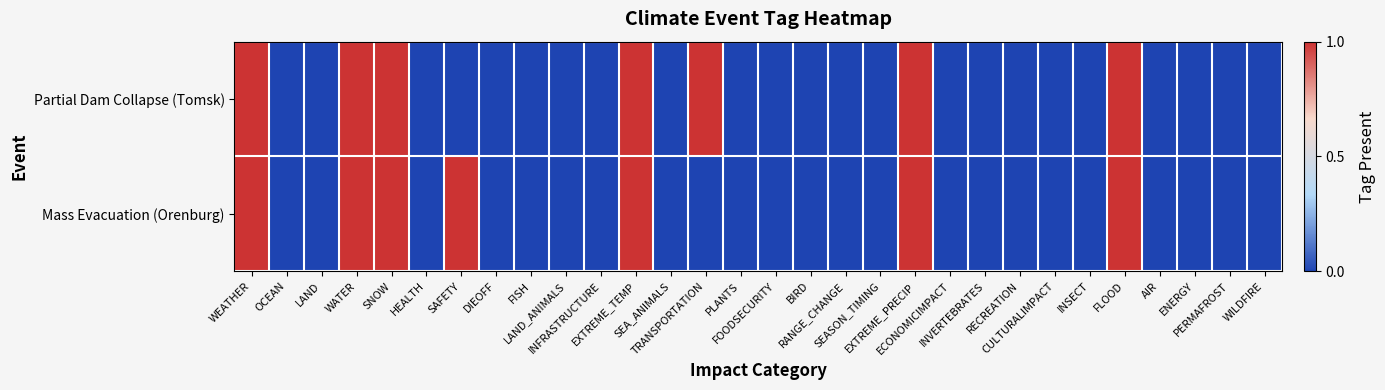

Reading left to right, transcribe all the data shown in this chart.

Partial Dam Collapse (Tomsk): WEATHER=1	OCEAN=0	LAND=0	WATER=1	SNOW=1	HEALTH=0	SAFETY=0	DIEOFF=0	FISH=0	LAND_ANIMALS=0	INFRASTRUCTURE=0	EXTREME_TEMP=1	SEA_ANIMALS=0	TRANSPORTATION=1	PLANTS=0	FOODSECURITY=0	BIRD=0	RANGE_CHANGE=0	SEASON_TIMING=0	EXTREME_PRECIP=1	ECONOMICIMPACT=0	INVERTEBRATES=0	RECREATION=0	CULTURALIMPACT=0	INSECT=0	FLOOD=1	AIR=0	ENERGY=0	PERMAFROST=0	WILDFIRE=0
Mass Evacuation (Orenburg): WEATHER=1	OCEAN=0	LAND=0	WATER=1	SNOW=1	HEALTH=0	SAFETY=1	DIEOFF=0	FISH=0	LAND_ANIMALS=0	INFRASTRUCTURE=0	EXTREME_TEMP=1	SEA_ANIMALS=0	TRANSPORTATION=0	PLANTS=0	FOODSECURITY=0	BIRD=0	RANGE_CHANGE=0	SEASON_TIMING=0	EXTREME_PRECIP=1	ECONOMICIMPACT=0	INVERTEBRATES=0	RECREATION=0	CULTURALIMPACT=0	INSECT=0	FLOOD=1	AIR=0	ENERGY=0	PERMAFROST=0	WILDFIRE=0